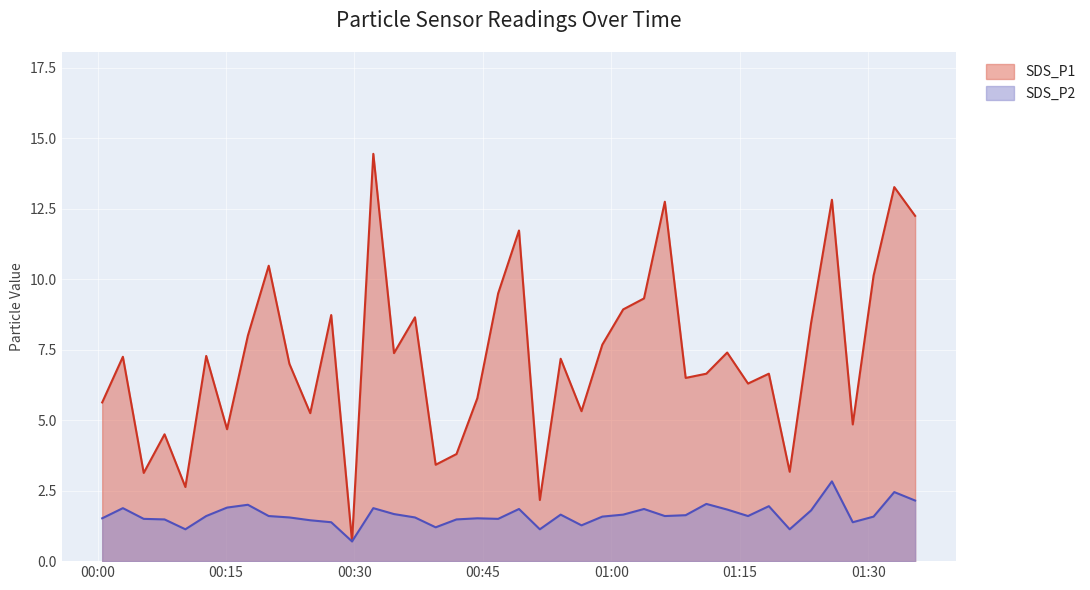

What position from the left is 2022/01/05 00:41:55?

18